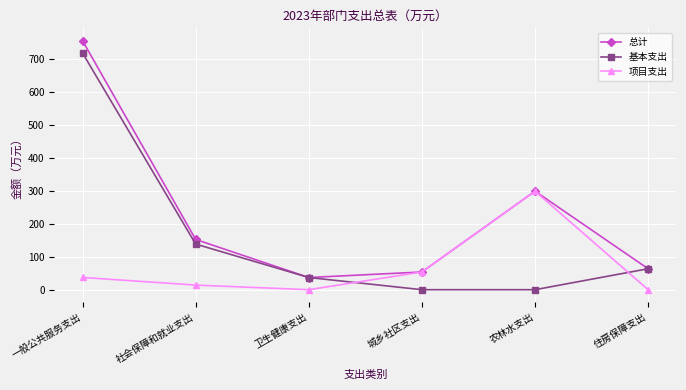

Rank the series by their average value, from highest to lowest.

总计, 基本支出, 项目支出